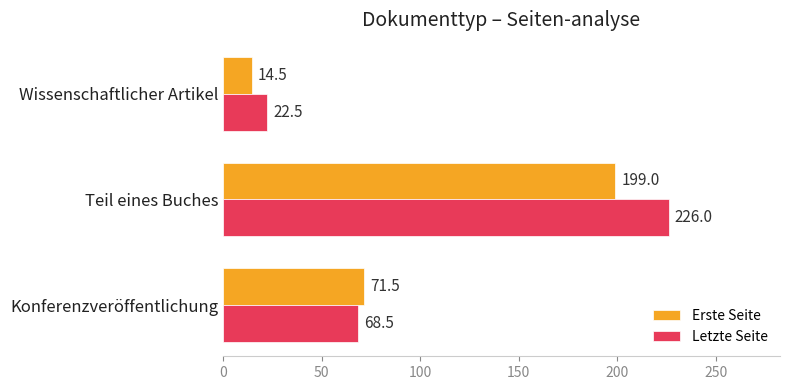

How many data points in Letzte Seite are less than 68?

1